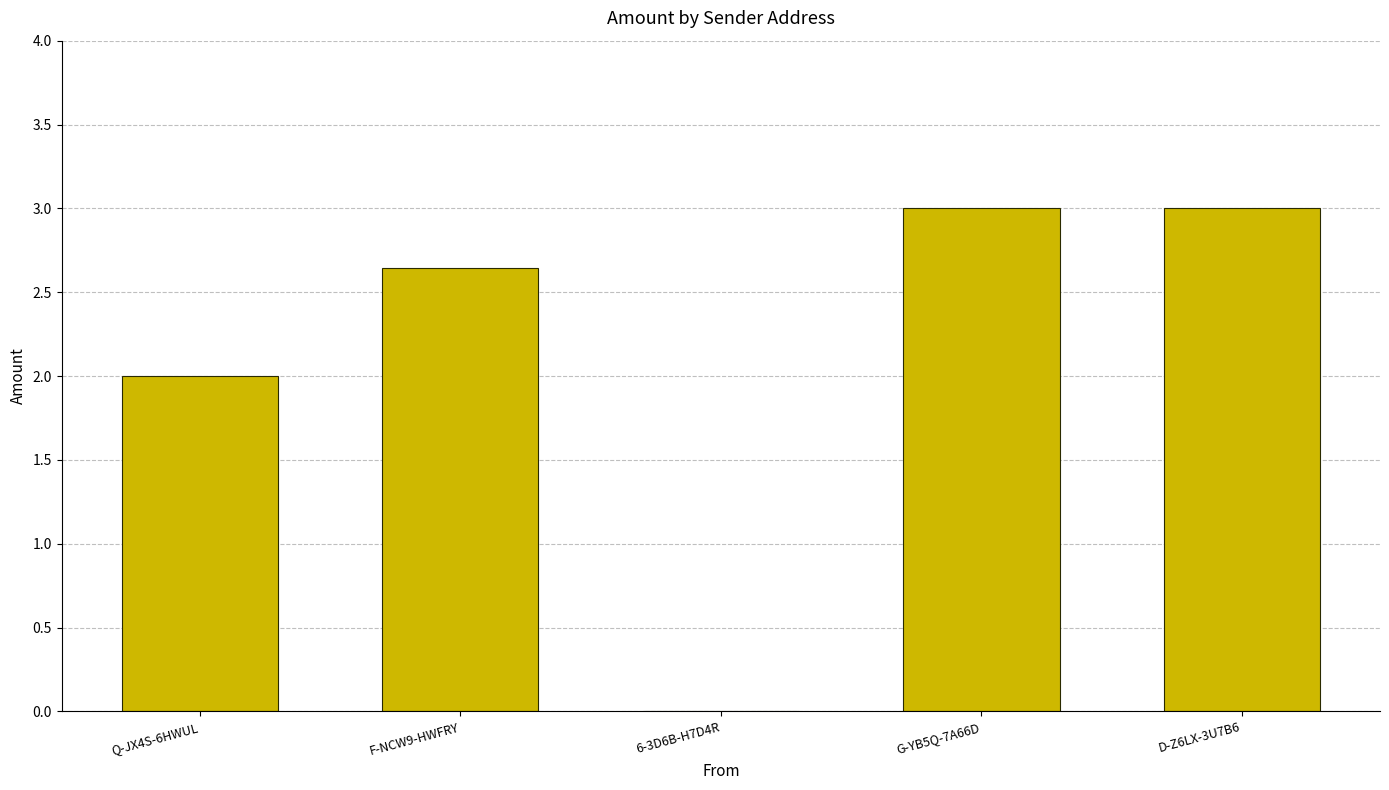

How many values are between 2 and 3?

4